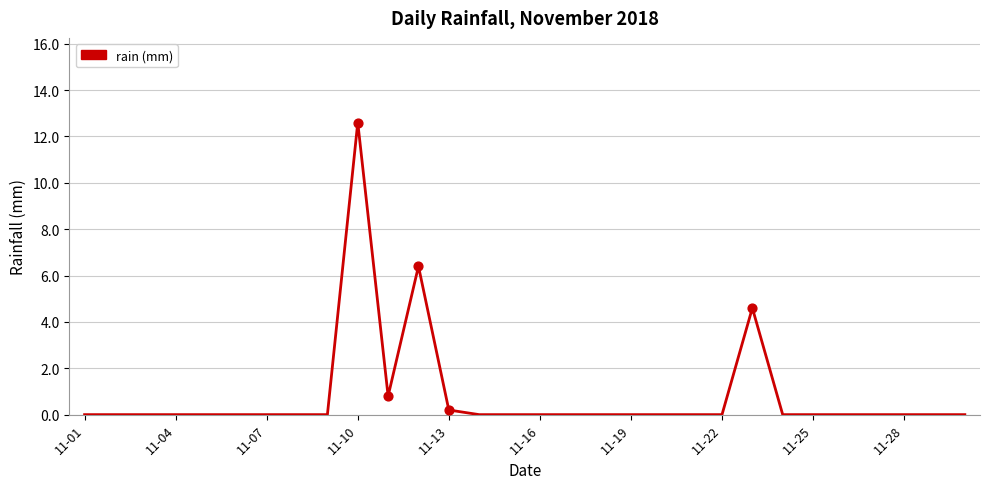

What is the difference between the maximum and minimum values?

12.6